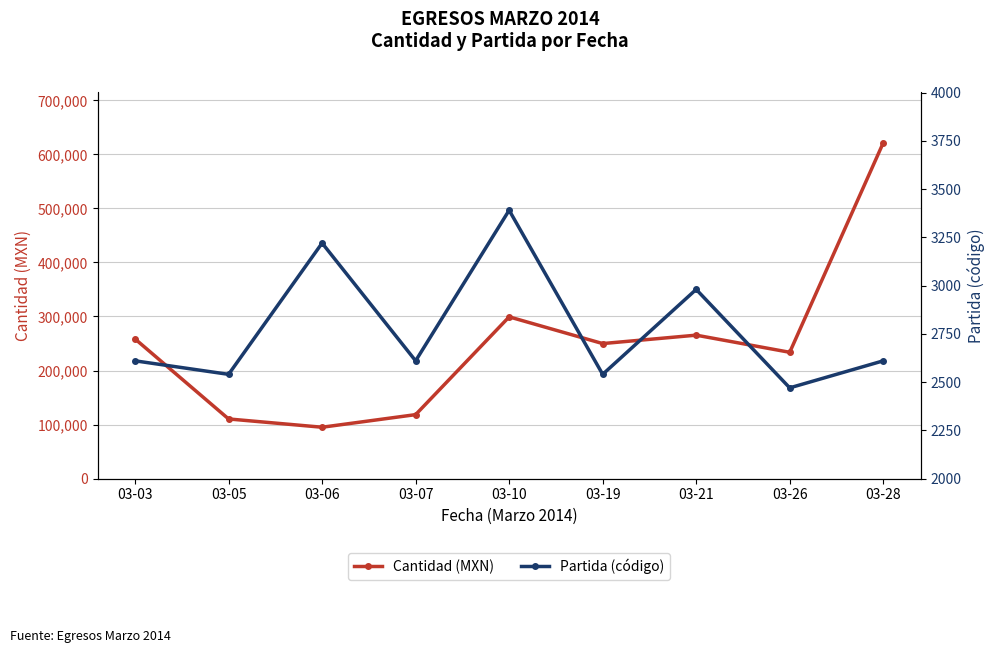

Reading left to right, extract all data points from this chart.

Cantidad (MXN): 258392.5	110351.8	95021.4	118337.1	299280.0	249836.4	265406.5	233700.6	621255.1
Partida (código): 2610.0	2540.0	3220.0	2610.0	3390.0	2540.0	2980.0	2470.0	2610.0